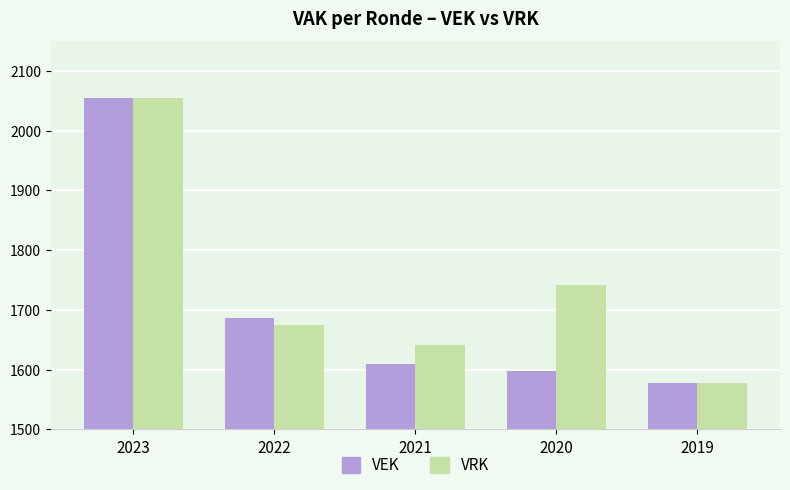

The VRK series shows 2520 at 2020. True or false?

False